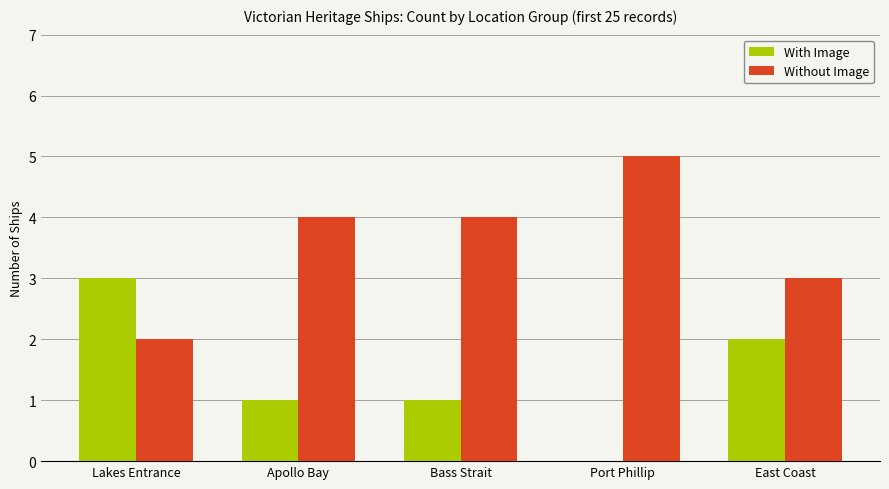

What is the sum of all With Image values?

7